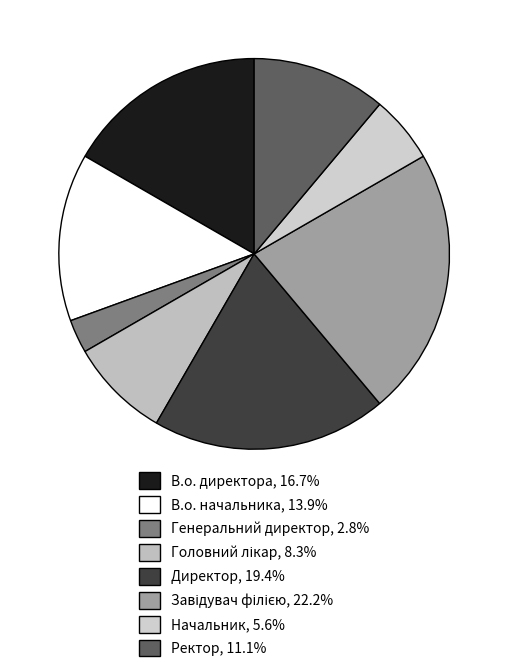

Which category has the smallest portion of the pie?

Генеральний директор